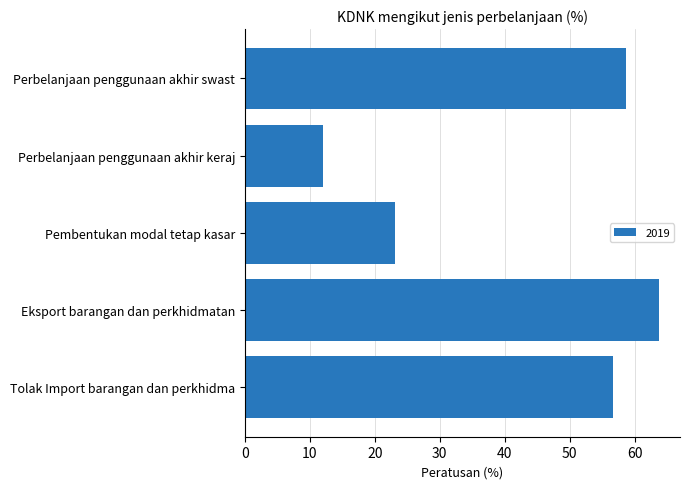

Read the value at Perbelanjaan penggunaan akhir keraj.

12.1